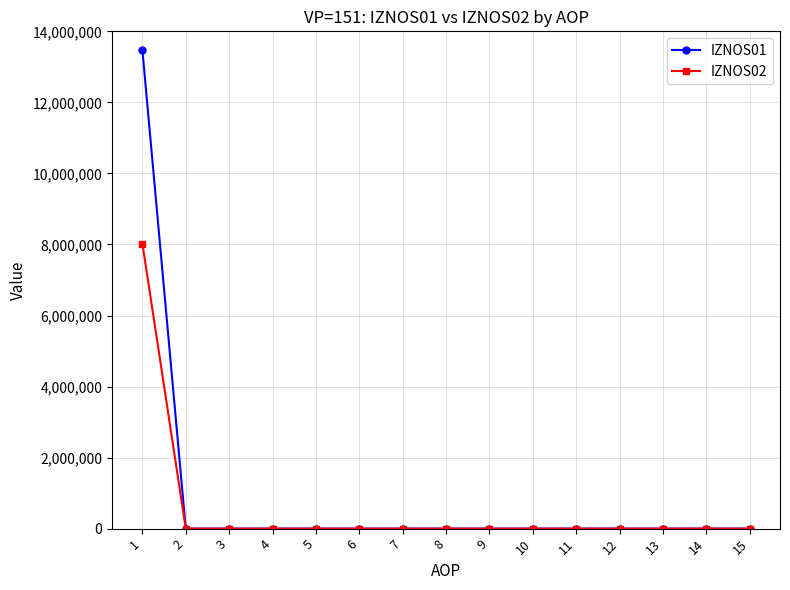

Reading left to right, transcribe all the data shown in this chart.

IZNOS01: 1=13474868.0	2=0.0	3=0.0	4=0.0	5=0.0	6=0.0	7=0.0	8=0.0	9=0.0	10=0.0	11=0.0	12=0.0	13=0.0	14=0.0	15=0.0
IZNOS02: 1=8025944.6	2=0.0	3=0.0	4=0.0	5=0.0	6=0.0	7=0.0	8=0.0	9=0.0	10=0.0	11=0.0	12=0.0	13=0.0	14=0.0	15=0.0